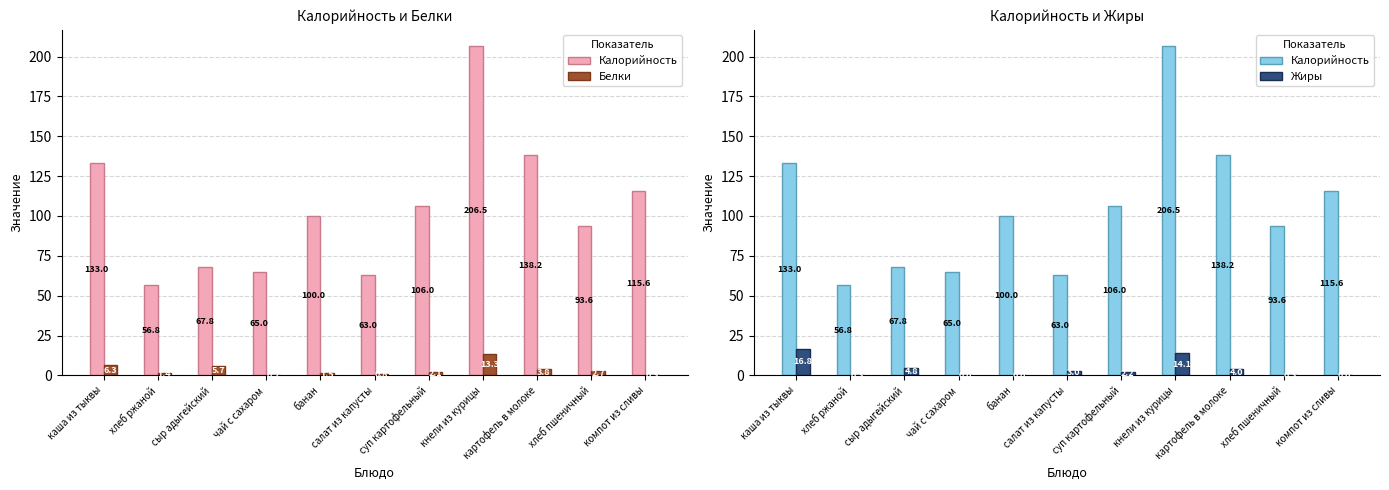

Is the value of Белки at сыр адыгейский greater than the value of Калорийность at кнели из курицы?

No